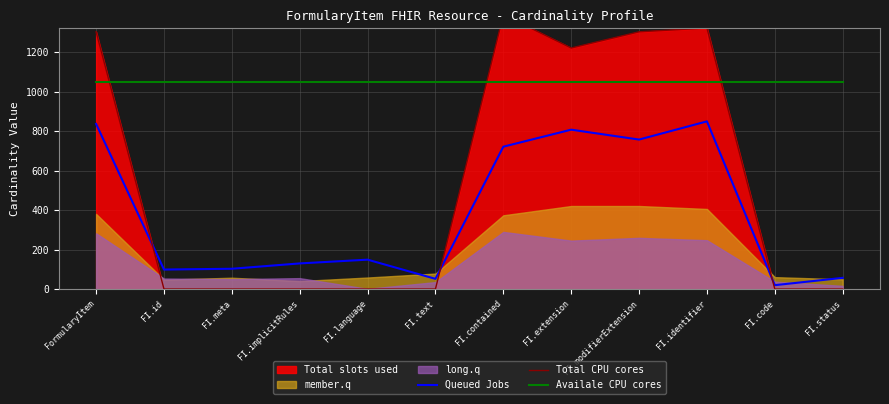

Is it true that Availale CPU cores equals 1050.0 at FI.implicitRules?

True